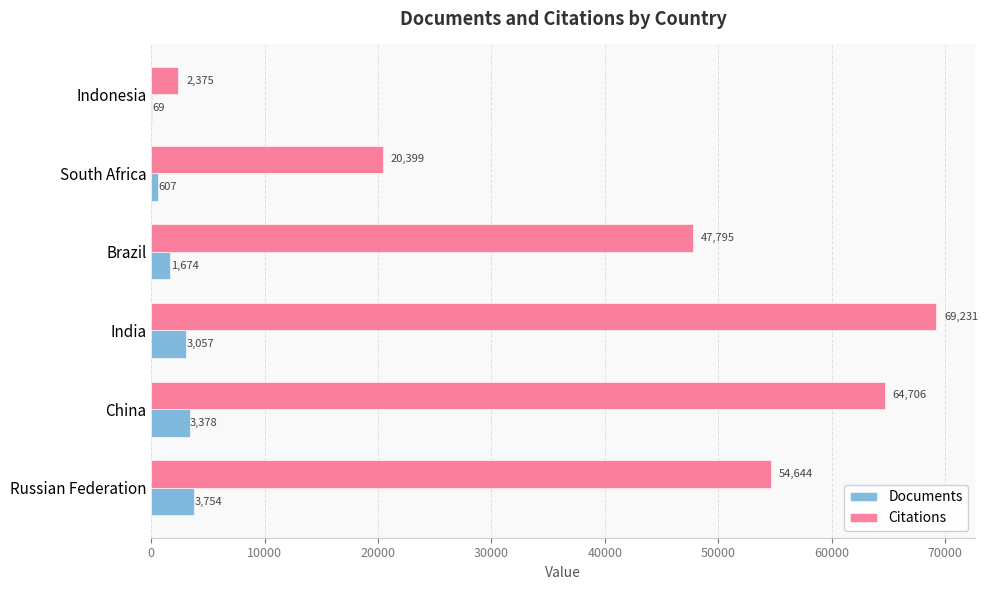

True or false: Citations has a value of 34408 at South Africa.

False